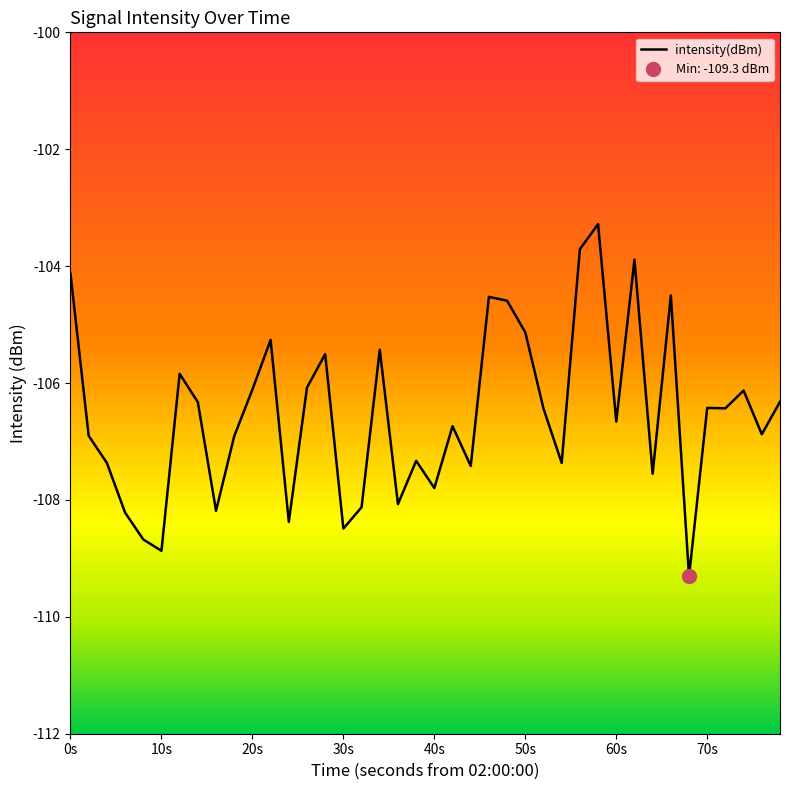

What is the maximum value for intensity(dBm)?

-103.3